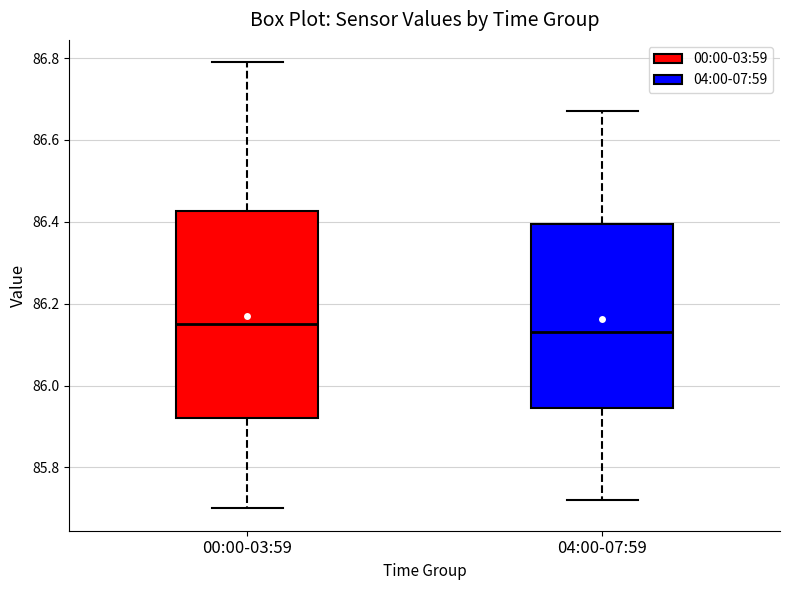

Comparing the boxes themselves (not the whiskers), which one is the tallest?

00:00-03:59